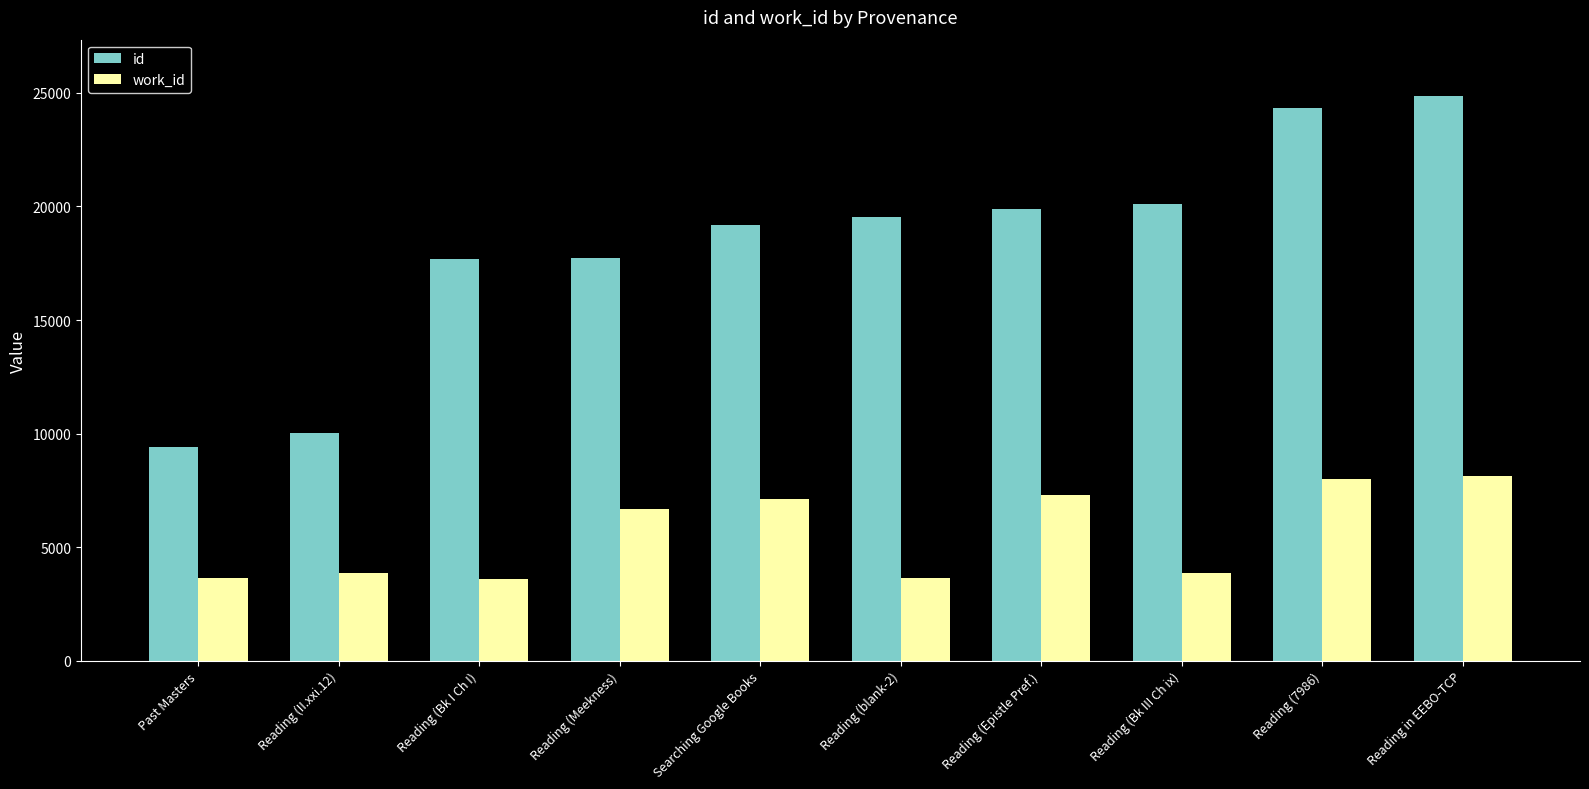

What is the sum of the work_id values at Searching Google Books and Reading (Bk III Ch ix)?

10963